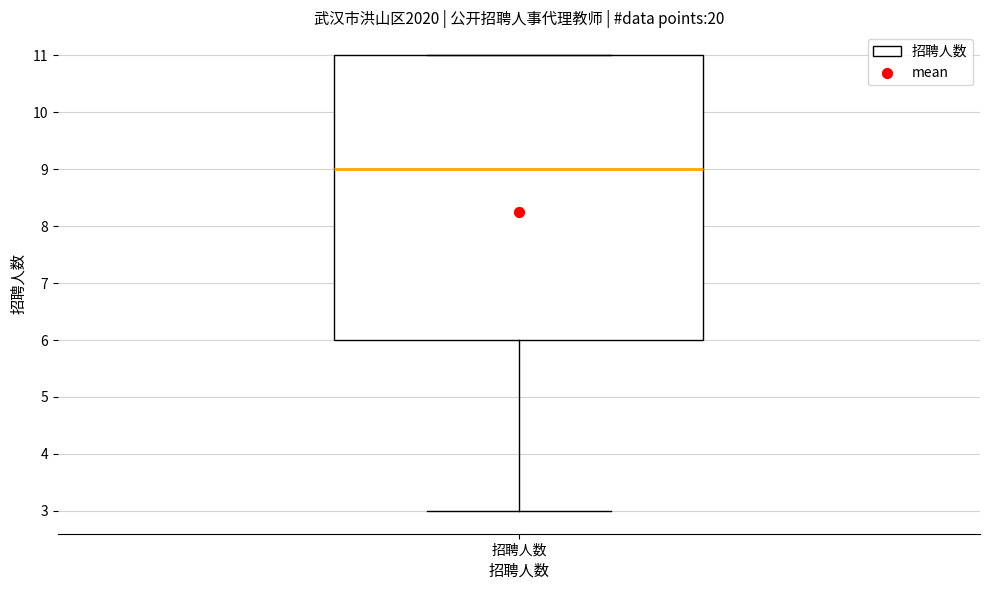

Where does the median line of the box for 招聘人数 sit on the y-axis? The values are not printed on the chart, so give them approximately, as read against the axis.

9